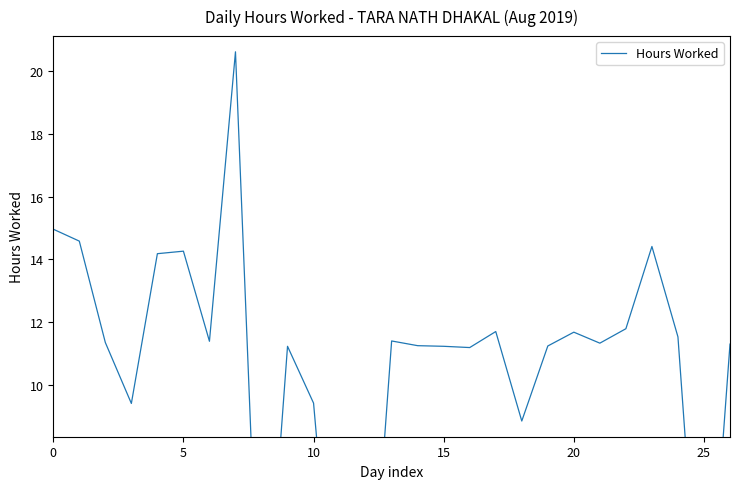

What is the maximum value shown in the chart?

20.6